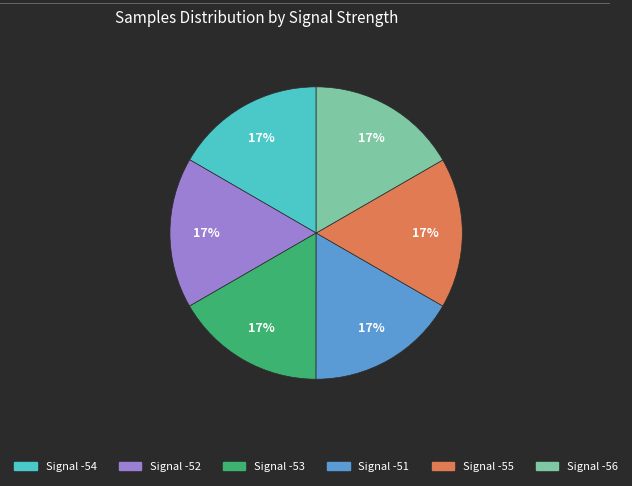

True or false: Signal -52 accounts for 17% of the total.

True